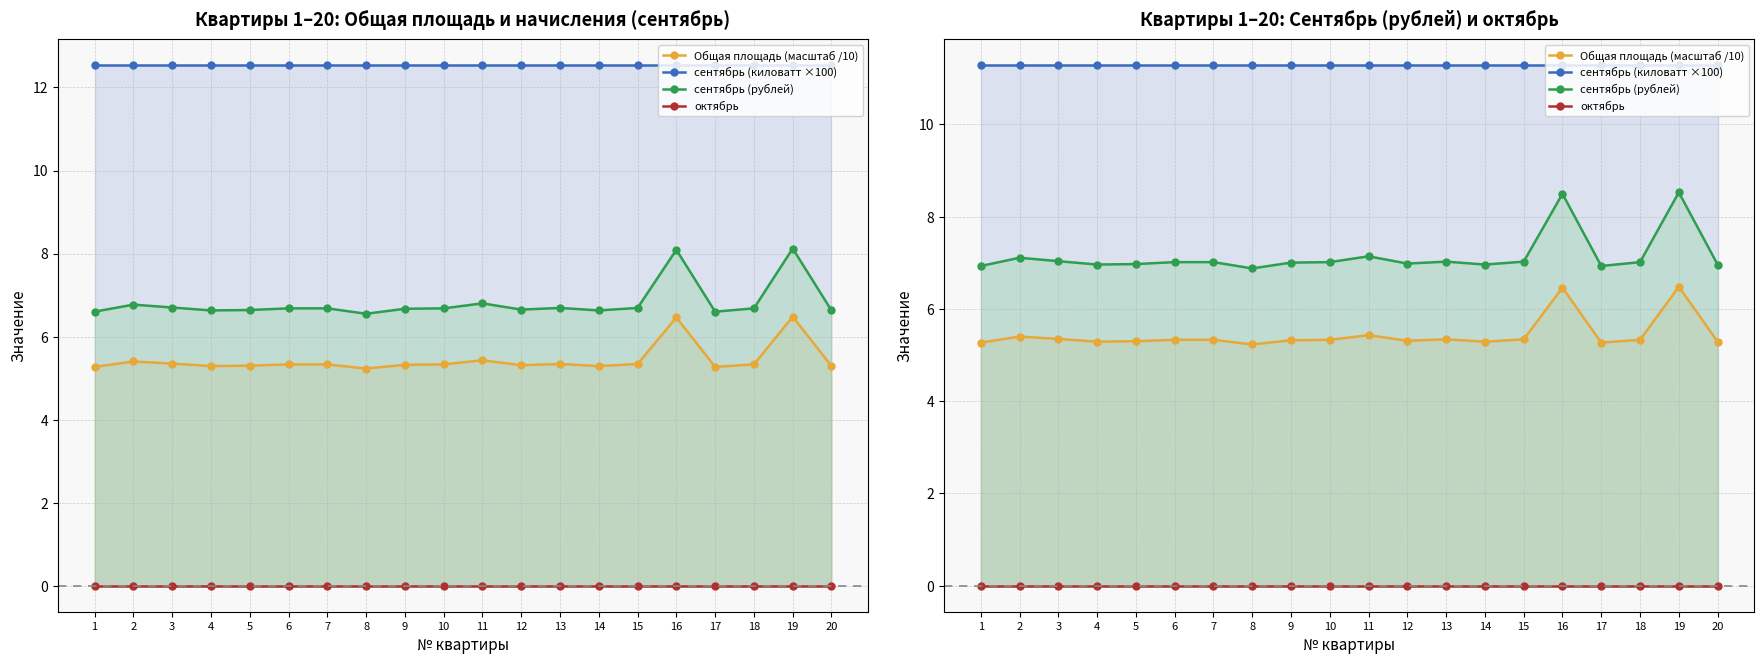

Reading left to right, what are all the values shown in this chart?

Общая площадь (масштаб /10): 5.3	5.4	5.3	5.3	5.3	5.3	5.3	5.2	5.3	5.3	5.4	5.3	5.3	5.3	5.3	6.5	5.3	5.3	6.5	5.3
сентябрь (киловатт ×100): 11.3	11.3	11.3	11.3	11.3	11.3	11.3	11.3	11.3	11.3	11.3	11.3	11.3	11.3	11.3	11.3	11.3	11.3	11.3	11.3
сентябрь (рублей): 6.9	7.1	7.0	7.0	7.0	7.0	7.0	6.9	7.0	7.0	7.1	7.0	7.0	7.0	7.0	8.5	6.9	7.0	8.5	7.0
октябрь: 0.0	0.0	0.0	0.0	0.0	0.0	0.0	0.0	0.0	0.0	0.0	0.0	0.0	0.0	0.0	0.0	0.0	0.0	0.0	0.0